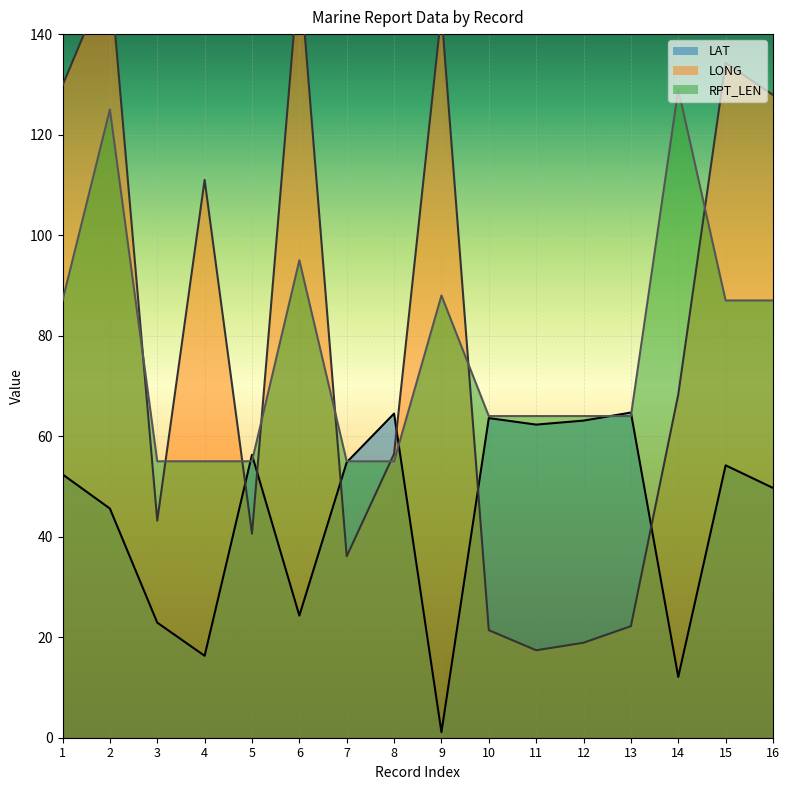

Reading left to right, transcribe all the data shown in this chart.

LAT: 52.4	45.6	22.9	16.3	56.3	24.3	54.8	64.5	1.1	63.6	62.3	63.1	64.7	12.1	54.2	49.7
LONG: 129.8	152.3	43.2	111.0	40.6	153.4	36.1	56.5	144.3	21.4	17.4	18.9	22.2	68.3	134.3	127.9
RPT_LEN: 87.0	125.0	55.0	55.0	55.0	95.0	55.0	55.0	88.0	64.0	64.0	64.0	64.0	129.0	87.0	87.0